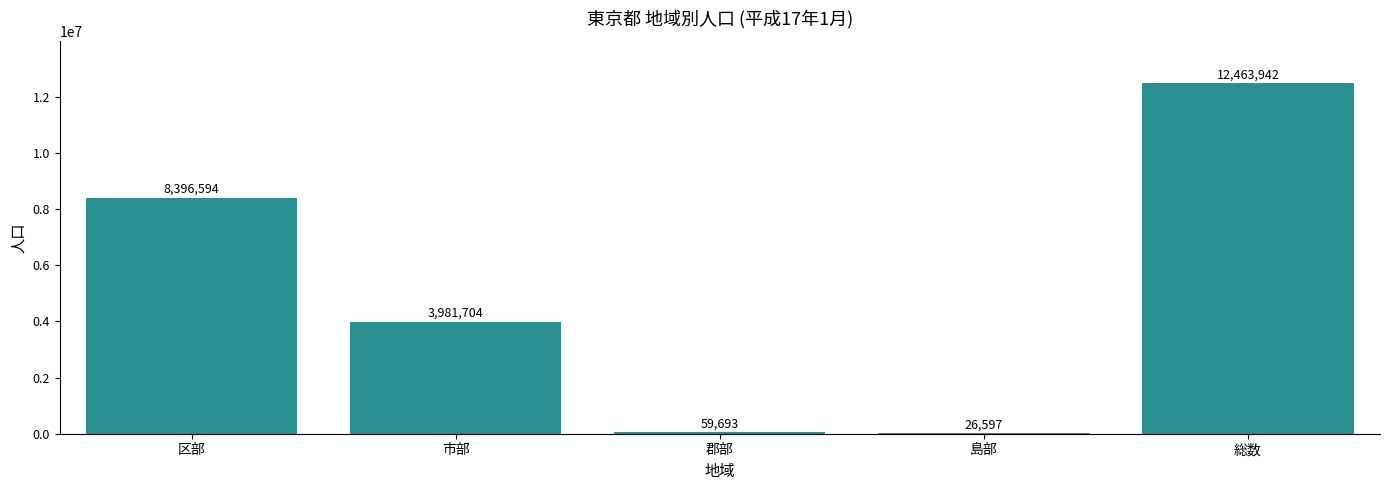

The chart shows a value of 7166667 at 市部. True or false?

False